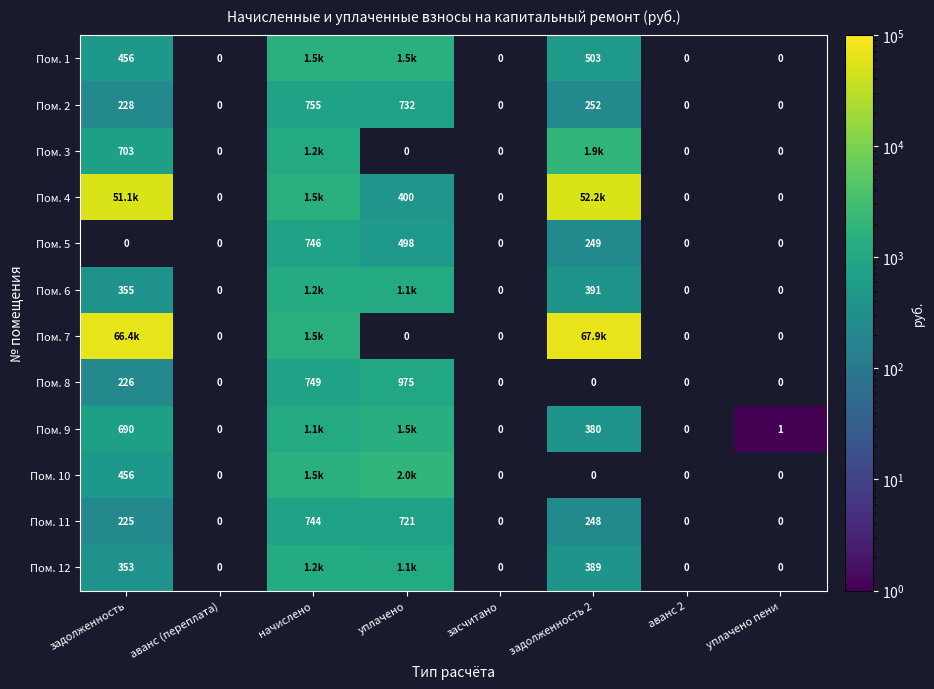

Is the value of Пом. 11 at задолженность 2 greater than the value of Пом. 2 at начислено?

No